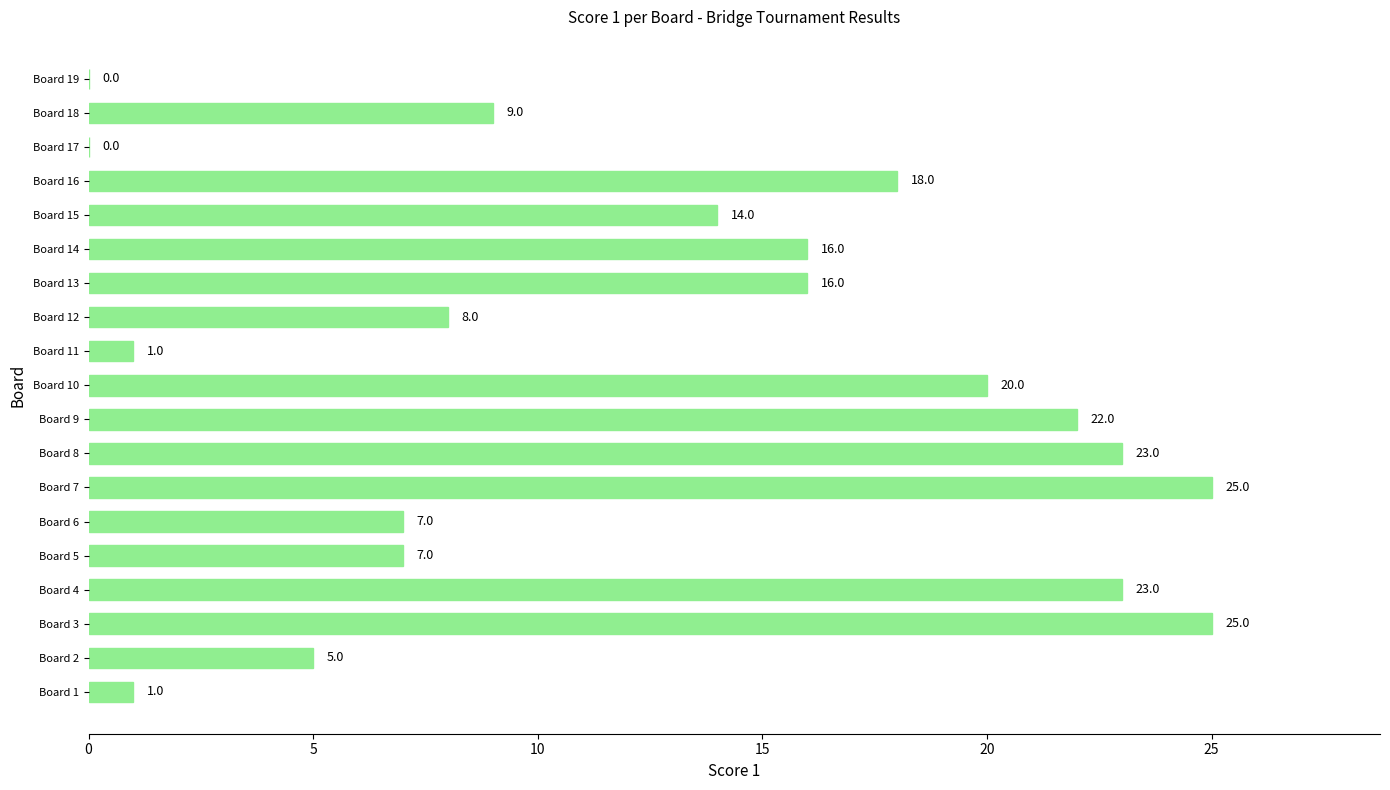

What is the maximum value shown in the chart?

25